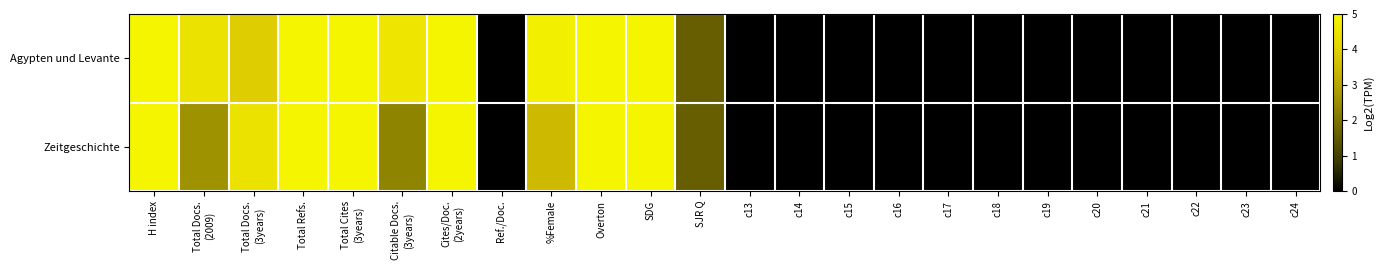

Reading left to right, list all the values displayed in this chart.

Agypten und Levante: H index=5.0	Total Docs.
(2009)=4.5	Total Docs.
(3years)=3.9	Total Refs.=5.0	Total Cites
(3years)=5.0	Citable Docs.
(3years)=4.6	Cites/Doc.
(2years)=5.0	Ref./Doc.=0.0	%Female=4.9	Overton=5.0	SDG=5.0	SJR Q=1.6	c13=0.0	c14=0.0	c15=0.0	c16=0.0	c17=0.0	c18=0.0	c19=0.0	c20=0.0	c21=0.0	c22=0.0	c23=0.0	c24=0.0
Zeitgeschichte: H index=5.0	Total Docs.
(2009)=2.6	Total Docs.
(3years)=4.5	Total Refs.=5.0	Total Cites
(3years)=5.0	Citable Docs.
(3years)=2.3	Cites/Doc.
(2years)=5.0	Ref./Doc.=0.0	%Female=3.5	Overton=5.0	SDG=5.0	SJR Q=1.6	c13=0.0	c14=0.0	c15=0.0	c16=0.0	c17=0.0	c18=0.0	c19=0.0	c20=0.0	c21=0.0	c22=0.0	c23=0.0	c24=0.0